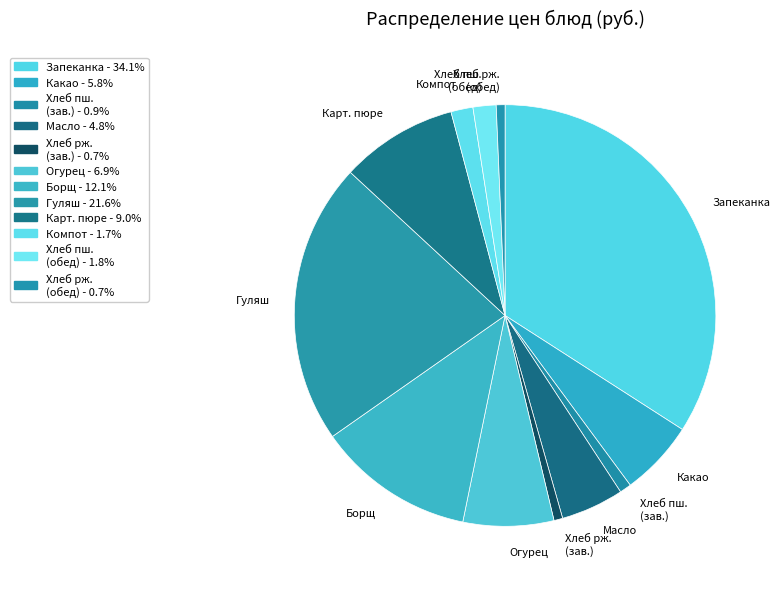

Which category has the biggest portion of the pie?

Запеканка